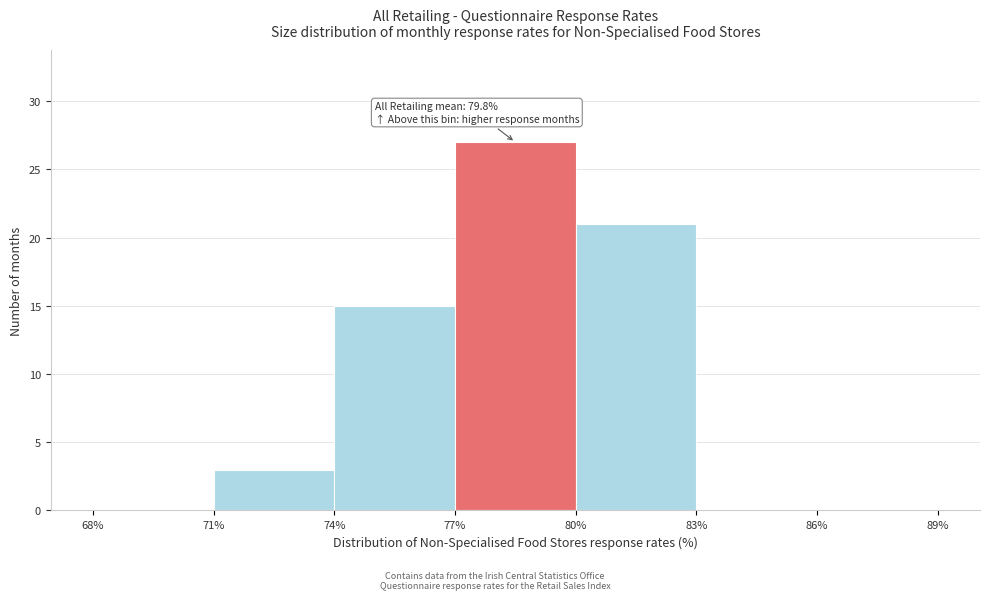

Which range on the x-axis has the tallest bar?

77% to 80%